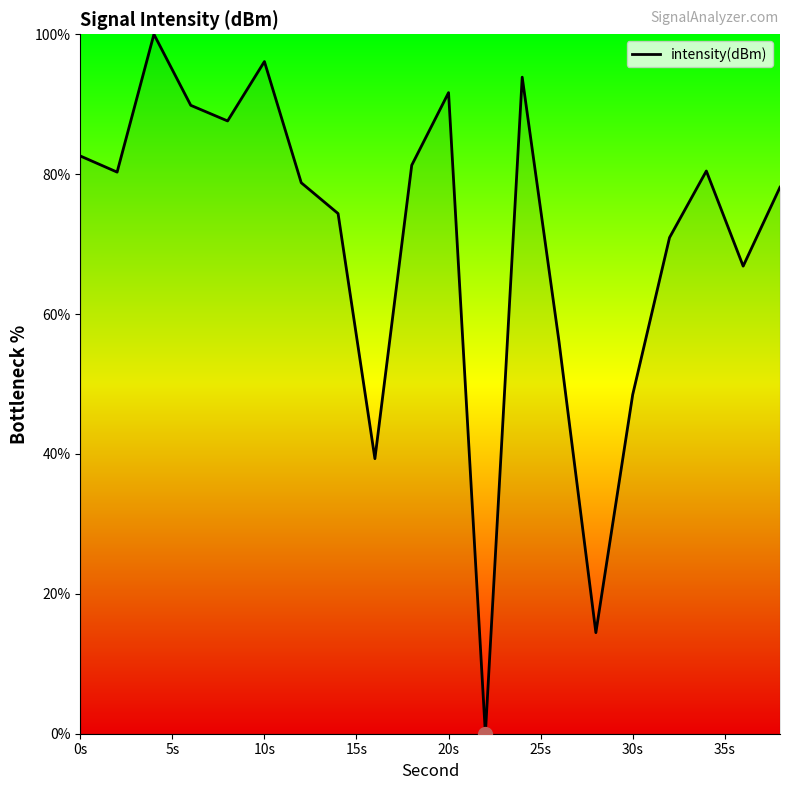

What is the greatest value displayed?

100.0